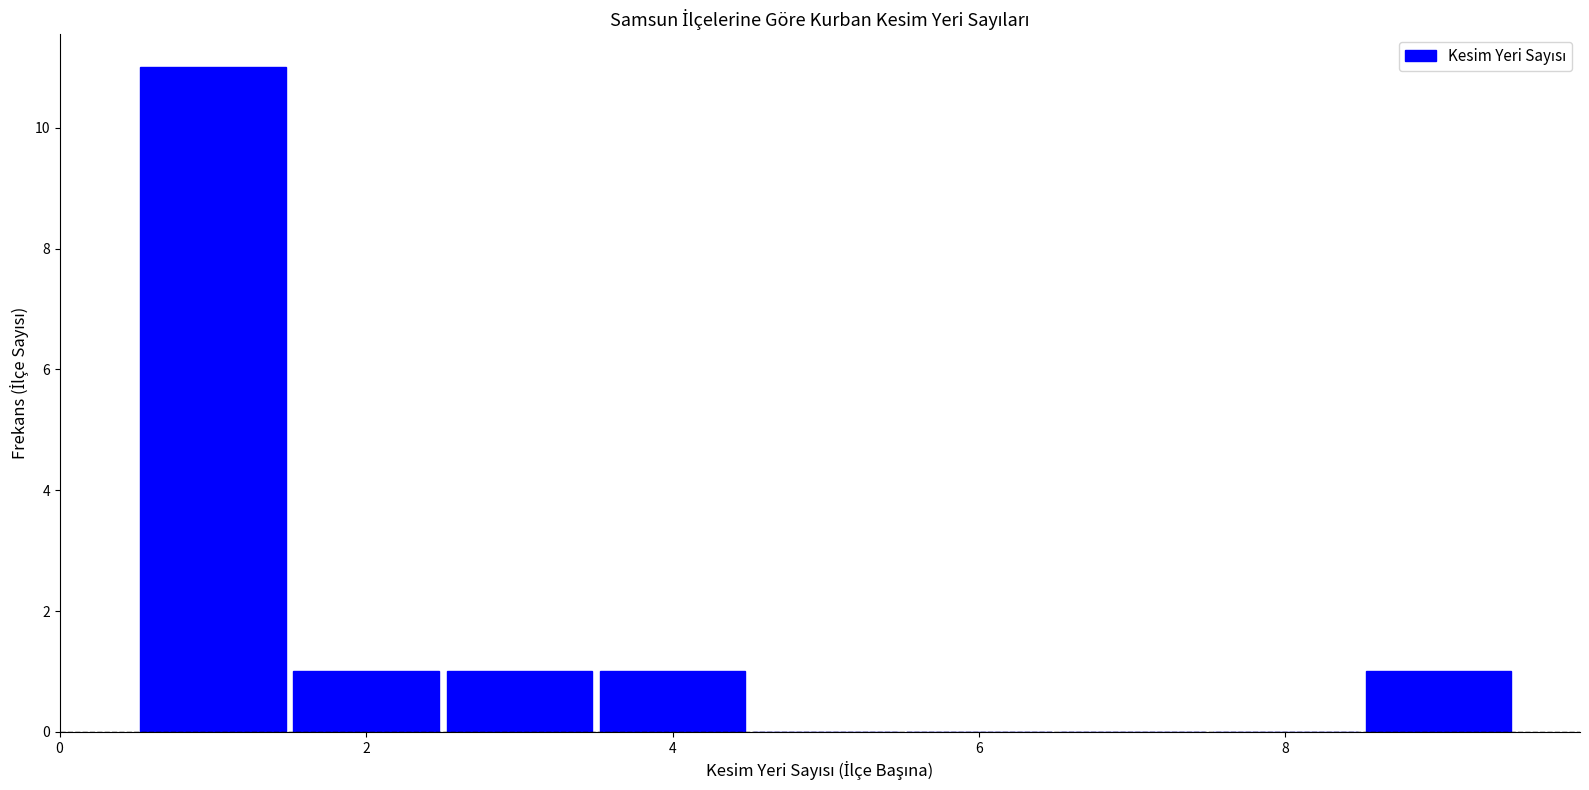

Reading left to right, list every bar in this chart as the range it spans on the x-axis followed by its height. Neither the bar edges nor the heights are printed on the chart, so give them approximately, as read against the axes.

0.5 to 1.5: 11
1.5 to 2.5: 1
2.5 to 3.5: 1
3.5 to 4.5: 1
4.5 to 5.5: 0
5.5 to 6.5: 0
6.5 to 7.5: 0
7.5 to 8.5: 0
8.5 to 9.5: 1